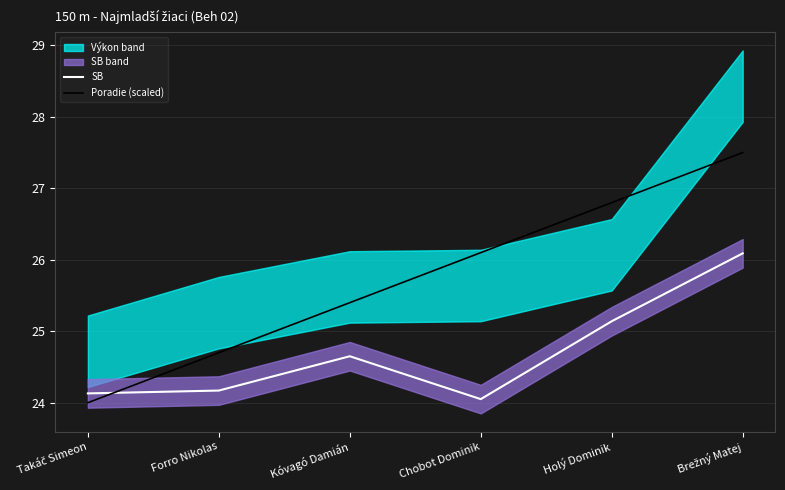

Read the Poradie (scaled) value at Holý Dominik.

26.8